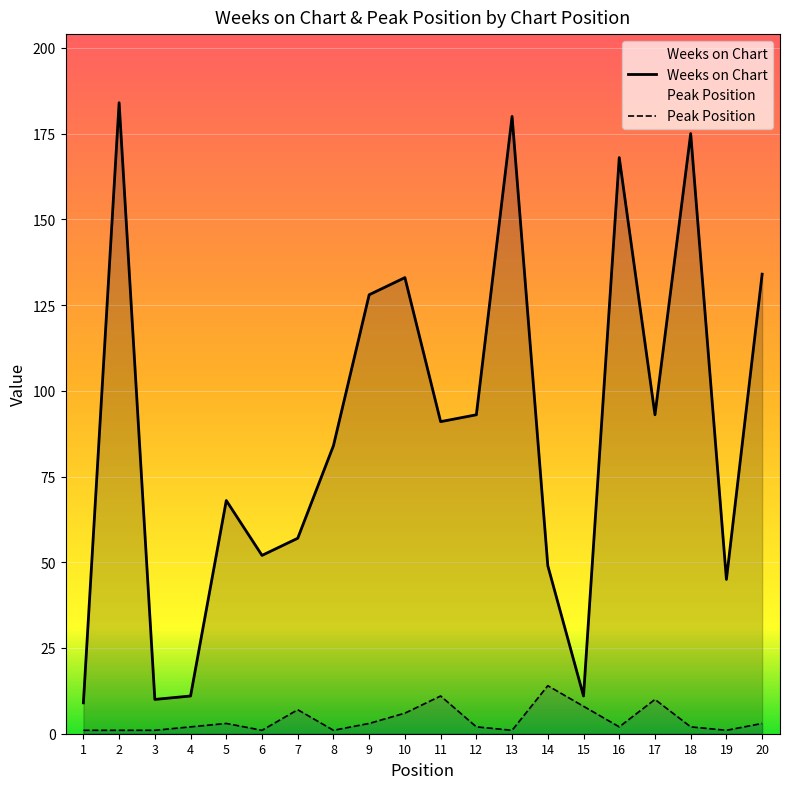

What is the average value of the Peak Position series?

4